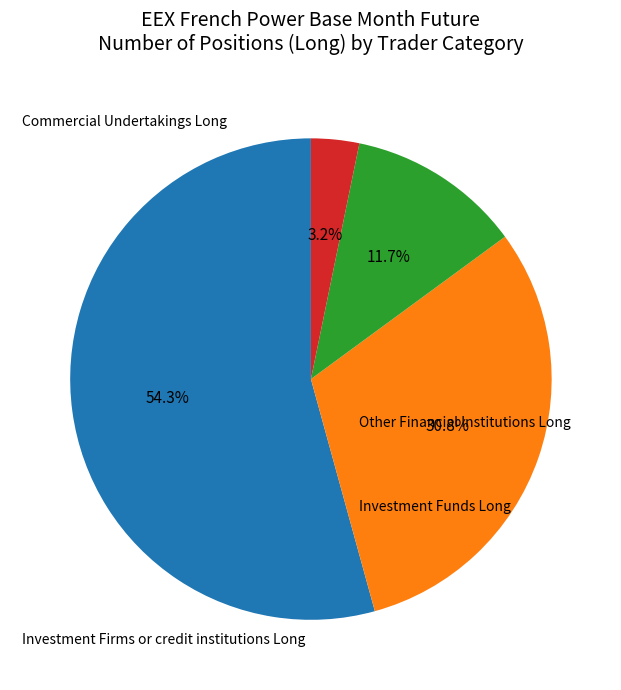

Which category accounts for the majority?

Commercial Undertakings Long